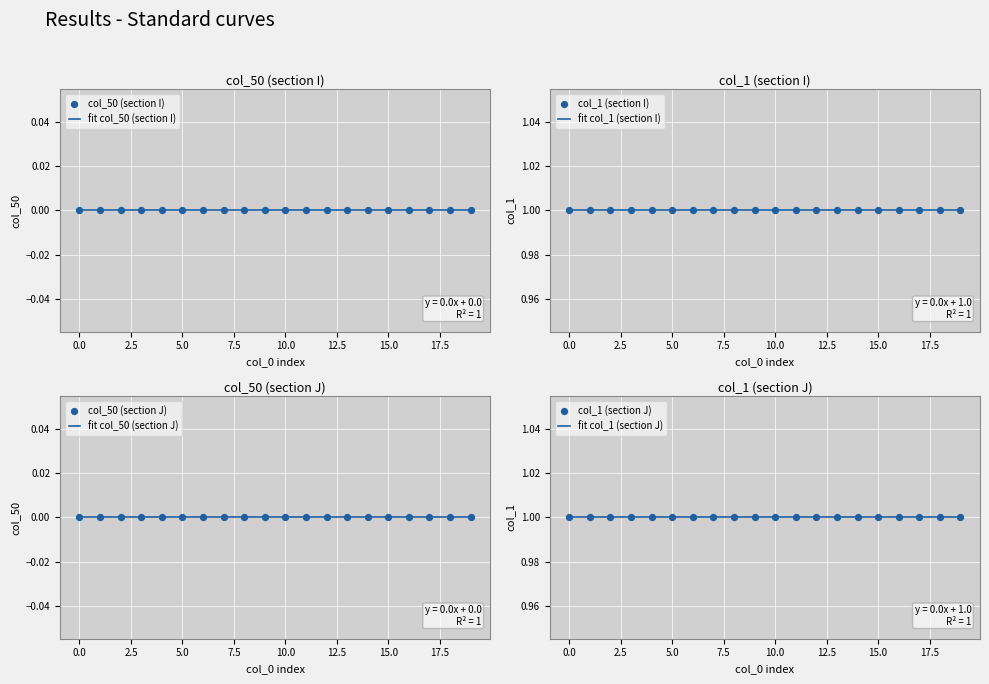

Which series contains the lowest Y value?

col_50